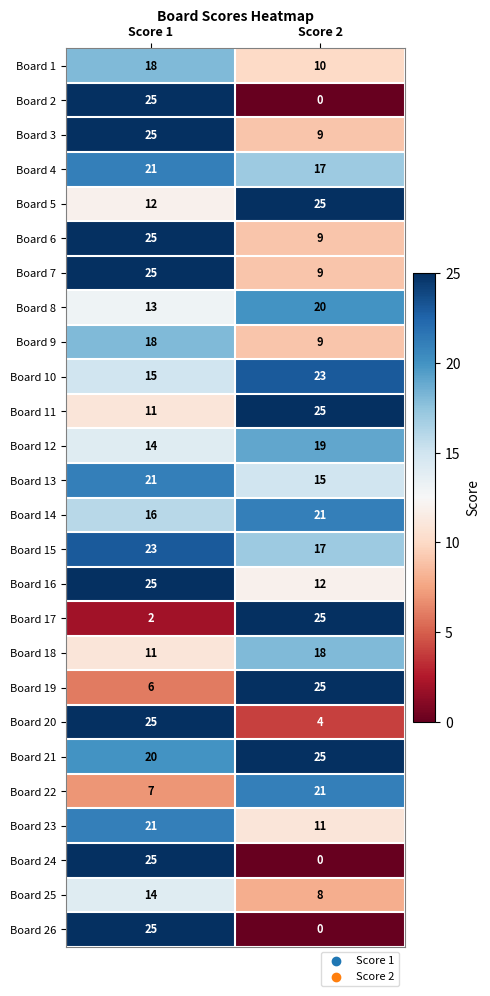

How many distinct data groups are displayed?

26